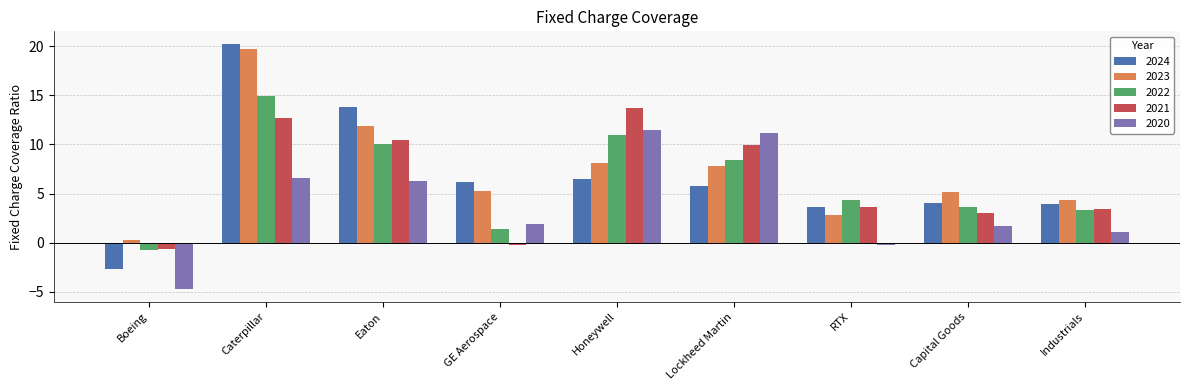

Are the bars grouped side by side (vs. stacked)?

Yes